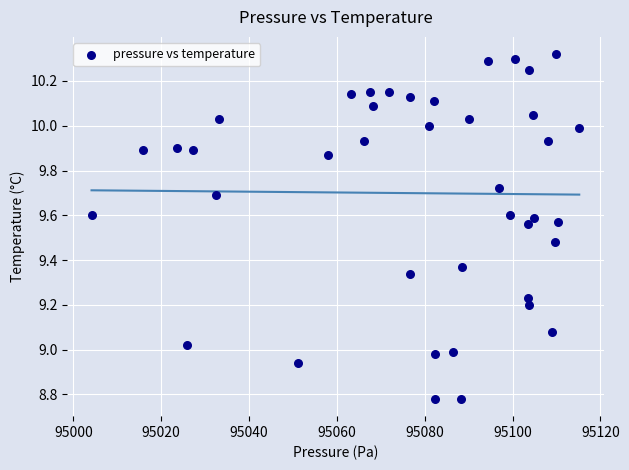

What is the range of Y values (max minus min)?

1.5